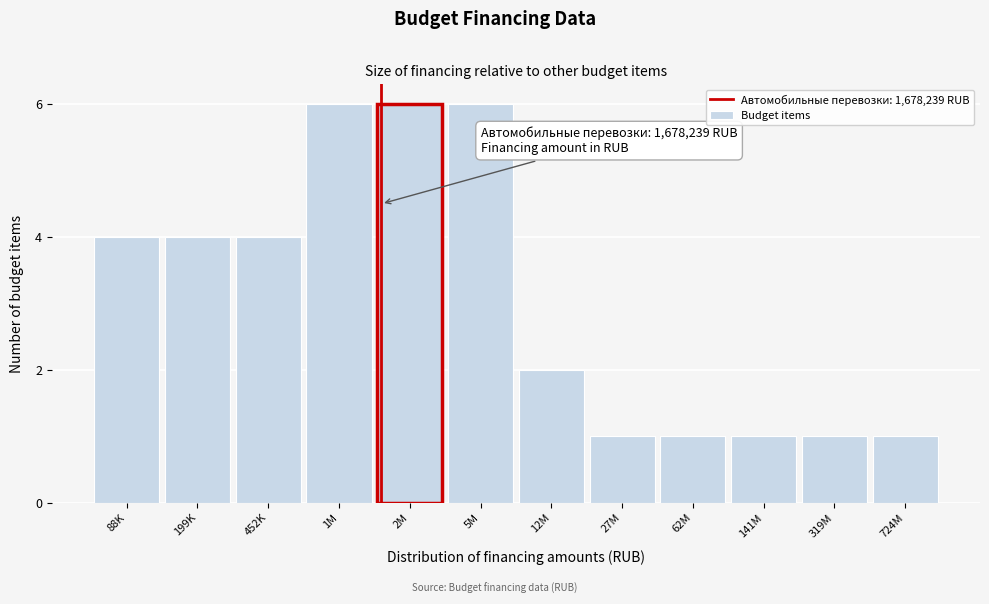

Reading left to right, list all the values displayed in this chart.

4	4	4	6	6	6	2	1	1	1	1	1